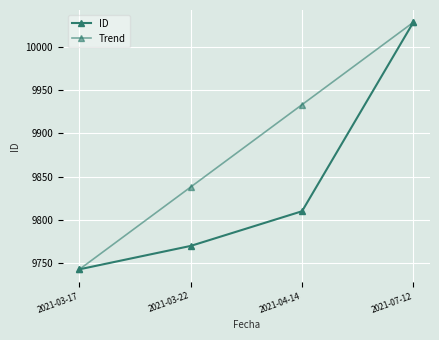

Does the chart have visible grid lines?

Yes